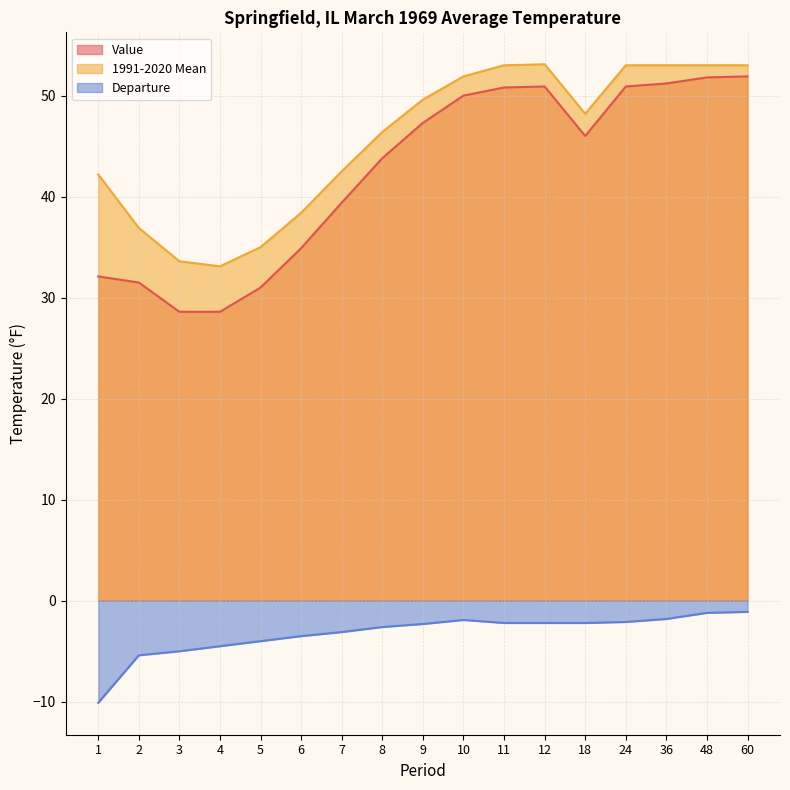

Is the value of Departure at 36 greater than the value of 1991-2020 Mean at 6?

No